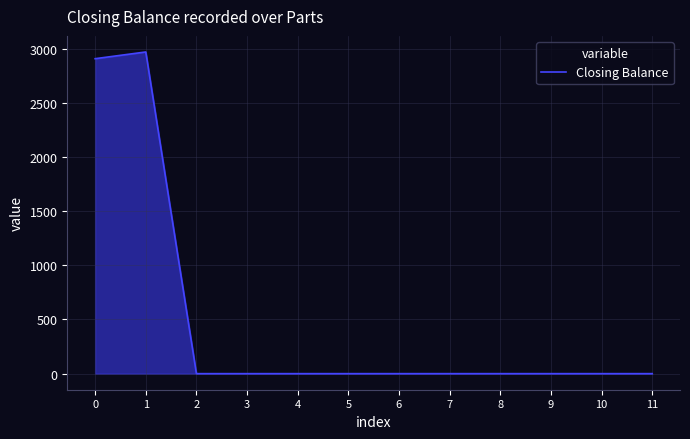

Does the chart display data point markers on the line(s)?

No